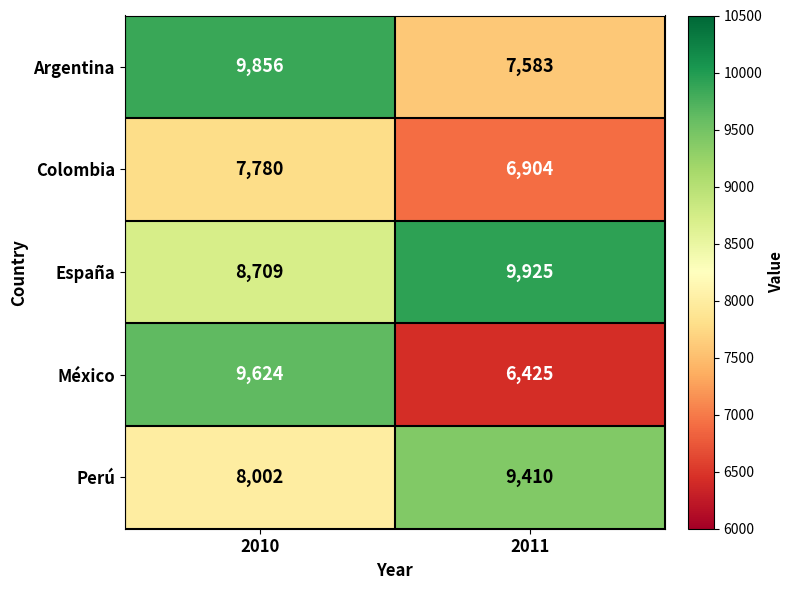

What is the maximum value shown in the chart?

9925